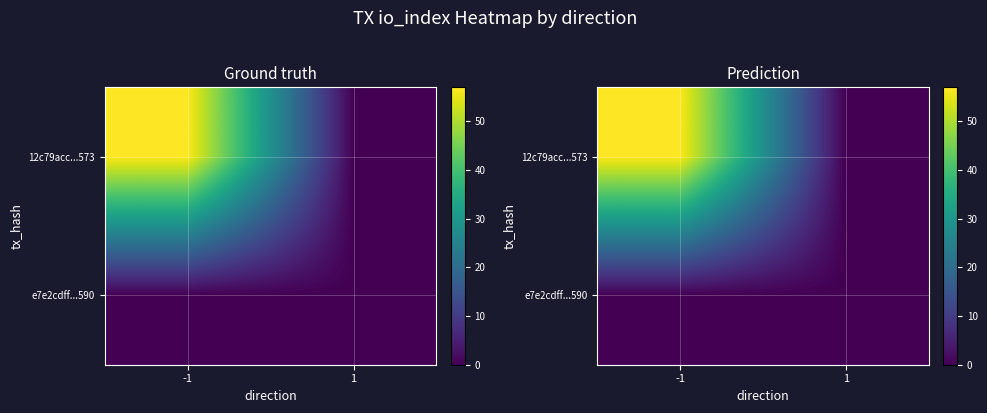

At how many categories does at least one series exceed 12?

1